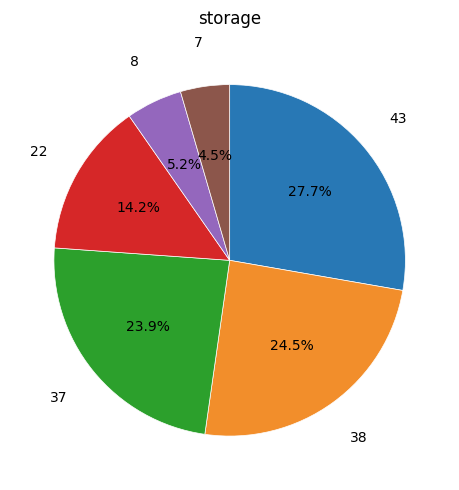

Does any single category account for the majority?

No